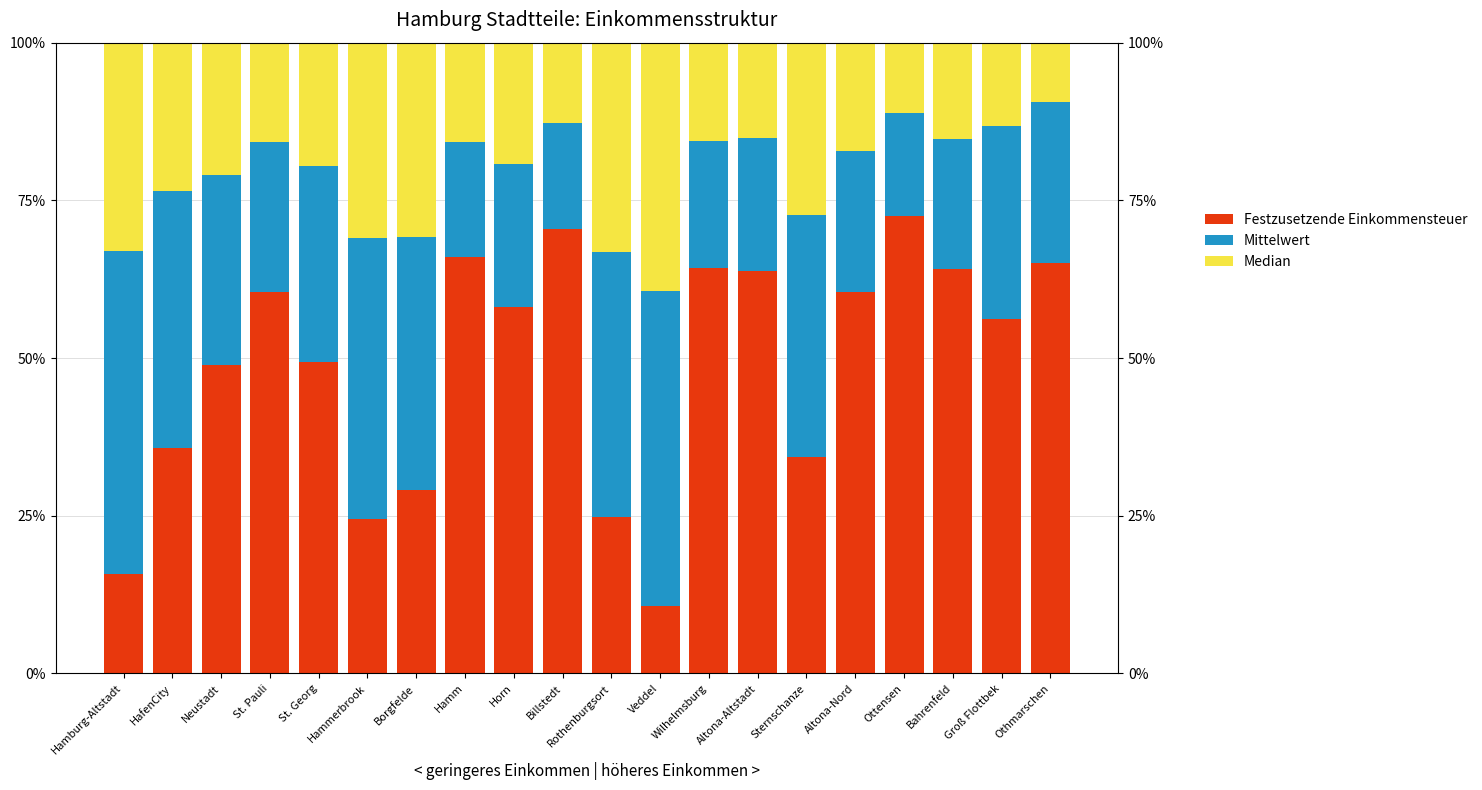

What value does the Median series have at Borgfelde?

0.3